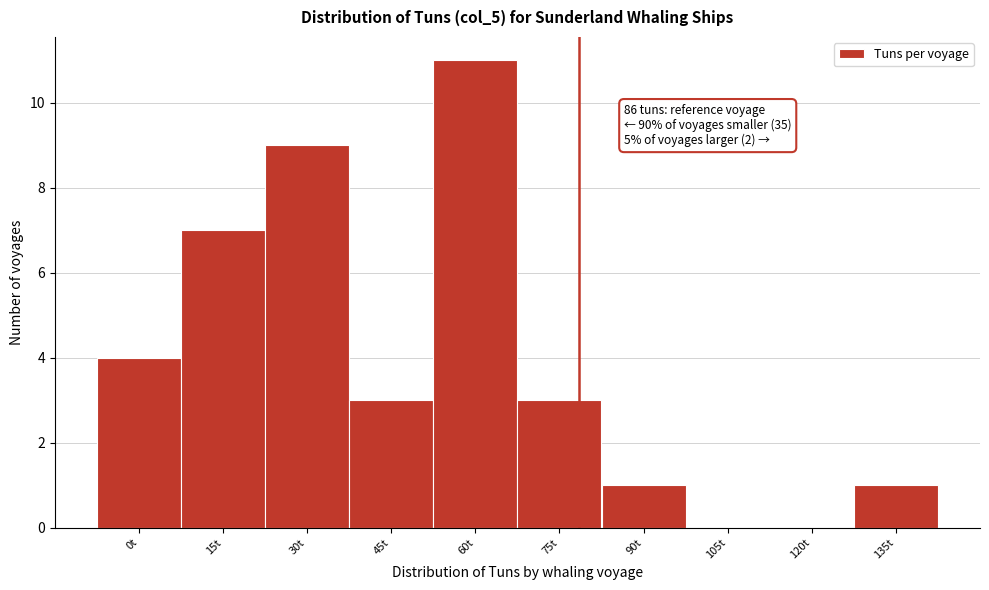

Reading left to right, extract all data points from this chart.

0t=4	15t=7	30t=9	45t=3	60t=11	75t=3	90t=1	105t=0	120t=0	135t=1